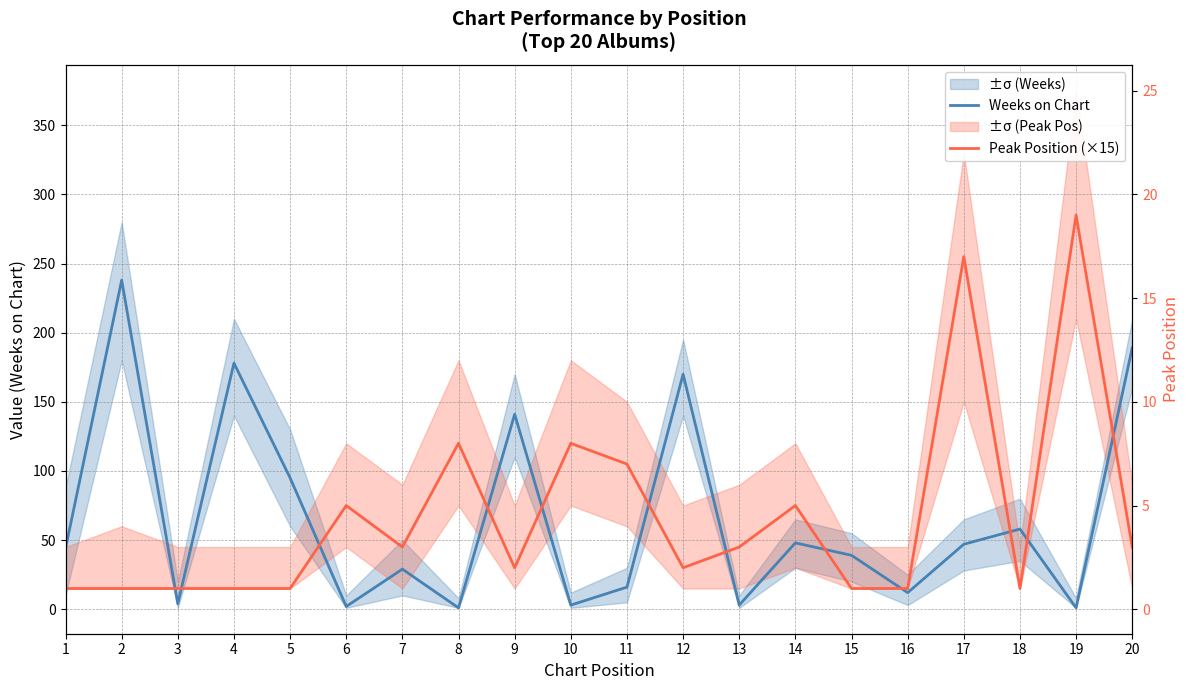

What is the average value of the Peak Position (×15) series?

68